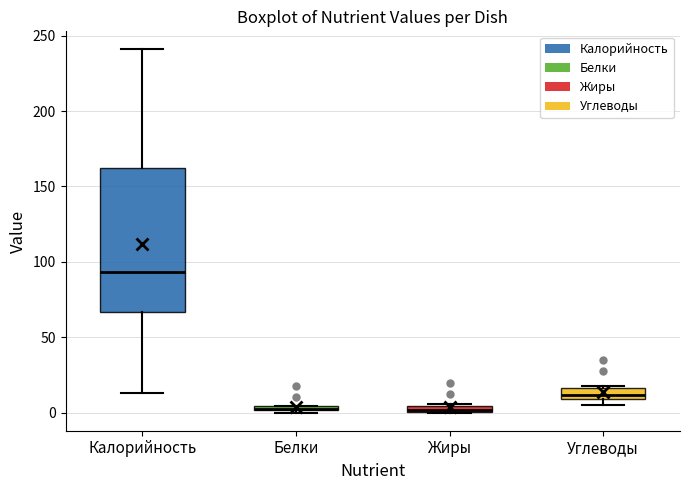

Where does the lower whisker of the box for Калорийность end on the y-axis? The values are not printed on the chart, so give them approximately, as read against the axis.

15